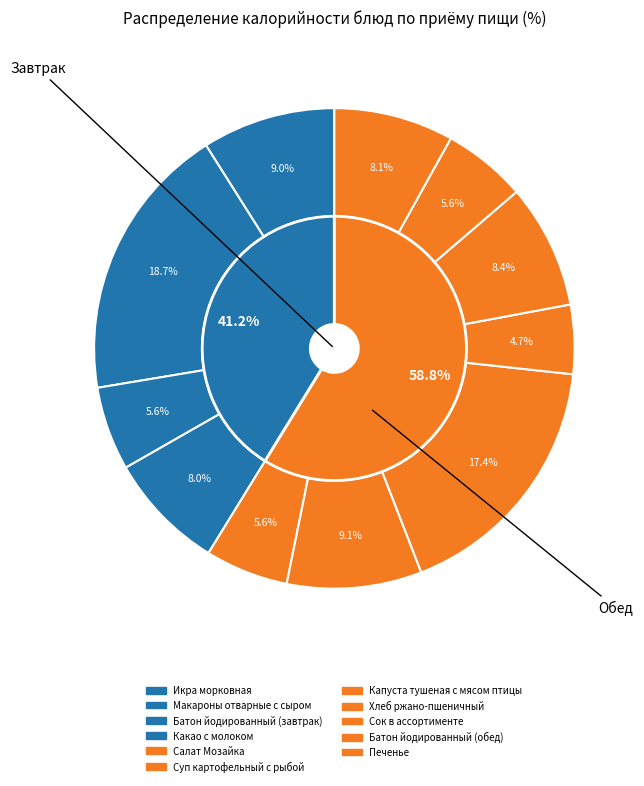

What percentage is the Хлеб ржано-пшеничный slice, to the nearest percent?

5%